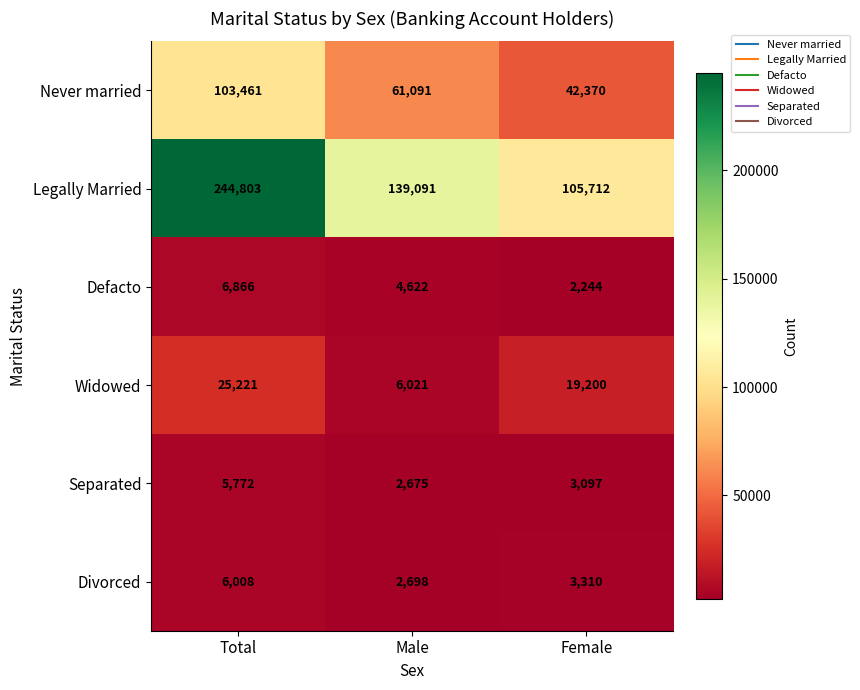

Reading right to left, transcribe all the data shown in this chart.

Never married: Female=42370	Male=61091	Total=103461
Legally Married: Female=105712	Male=139091	Total=244803
Defacto: Female=2244	Male=4622	Total=6866
Widowed: Female=19200	Male=6021	Total=25221
Separated: Female=3097	Male=2675	Total=5772
Divorced: Female=3310	Male=2698	Total=6008